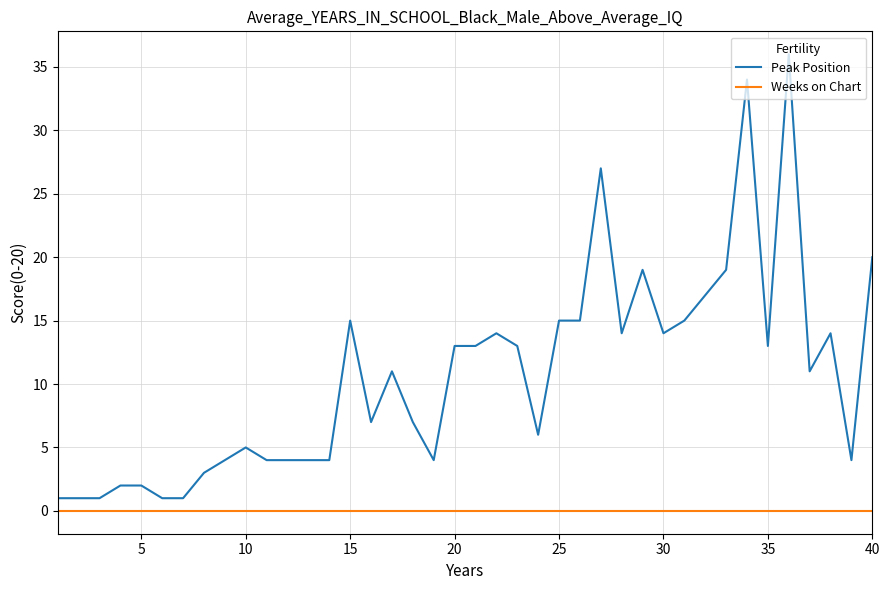

True or false: Weeks on Chart and Peak Position cross at least once.

False